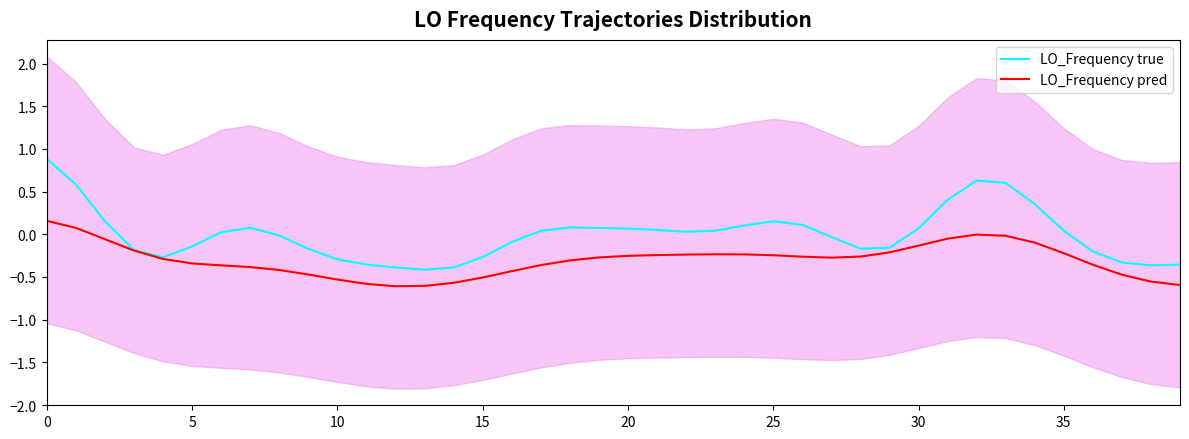

The value of LO_Frequency pred at 35 is -0.6. True or false?

False